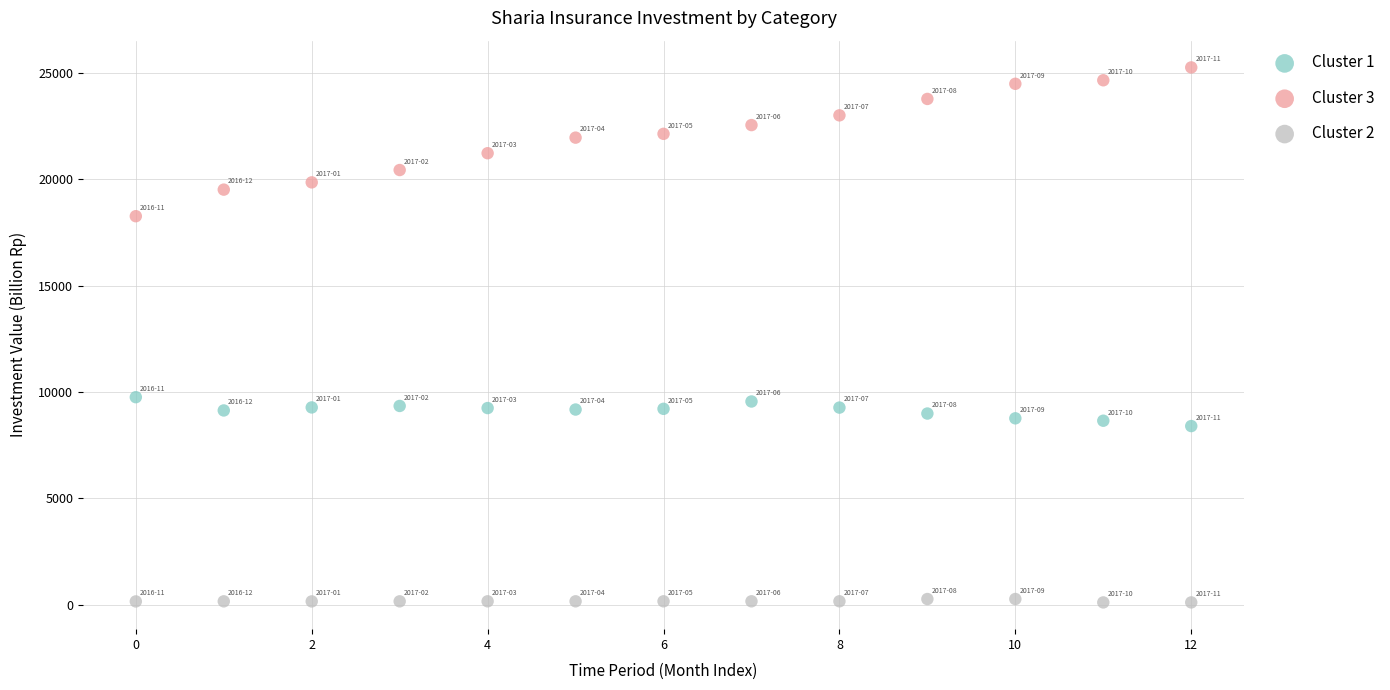

Which series has the largest Y range (max minus min)?

Cluster 3